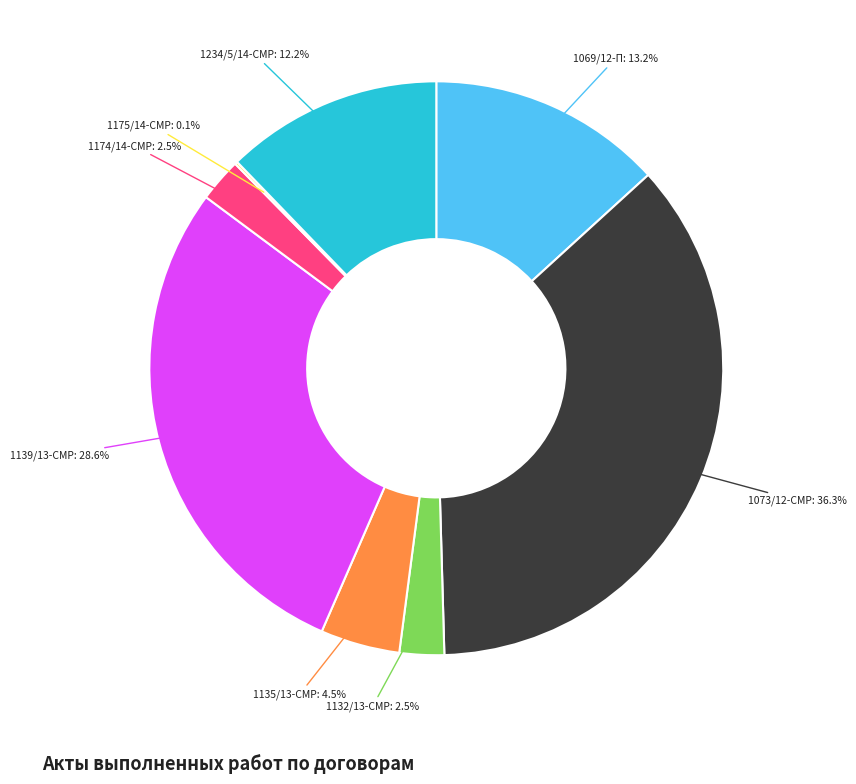

Does 1135/13-СМР: 4.5% represent more than half of the total?

No